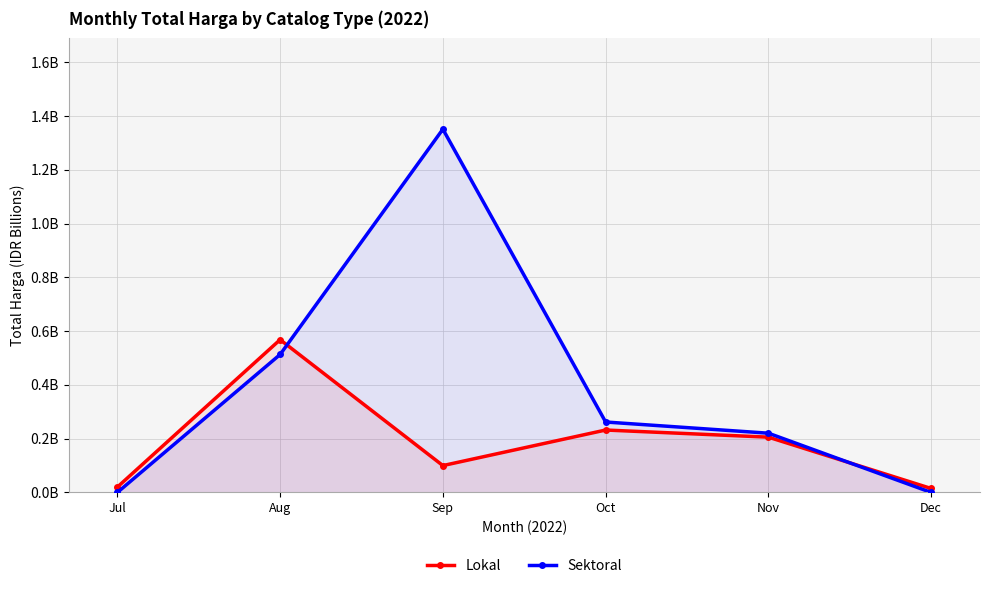

The Sektoral series shows 0.0 at Jul. True or false?

True